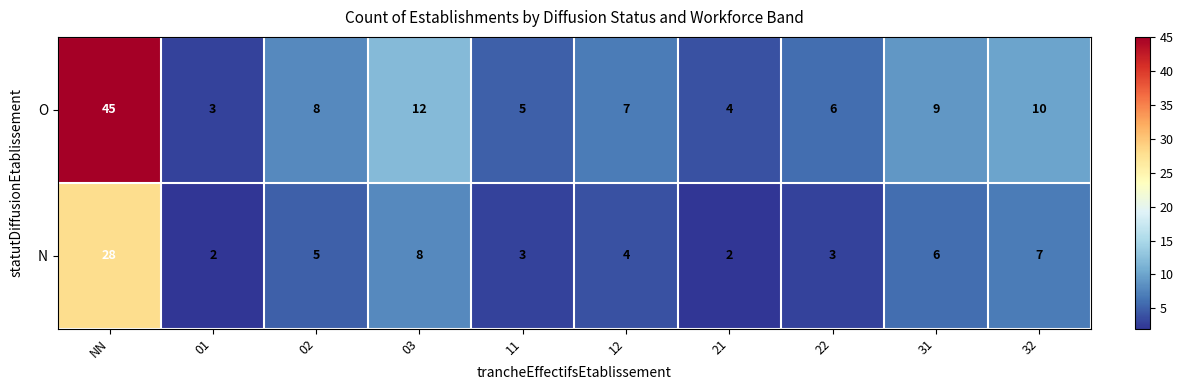

At which label does O first exceed 8?

NN